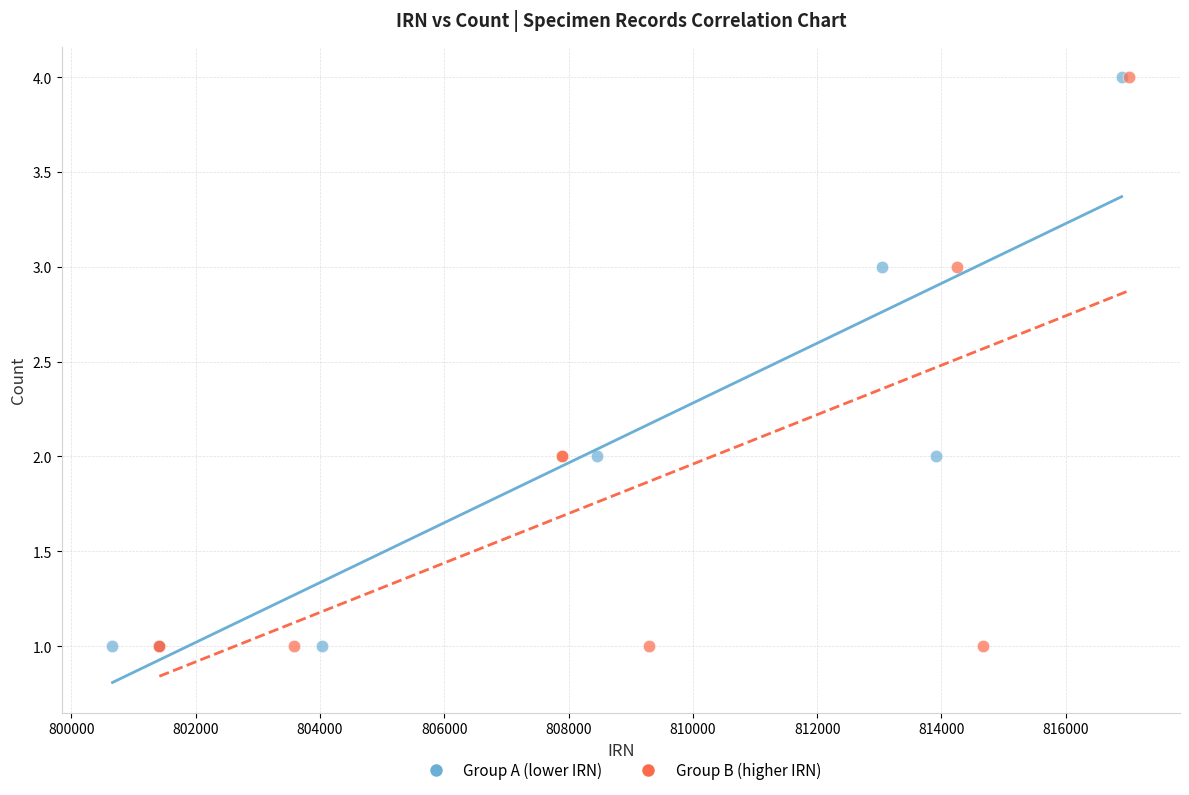

What are all the series names shown in the legend?

Group A (lower IRN), Group B (higher IRN)